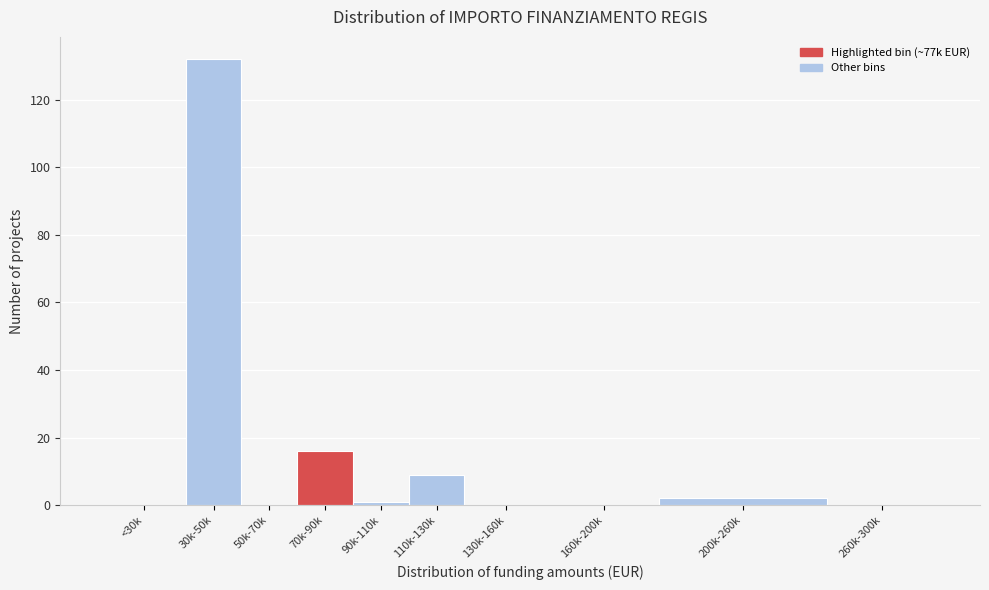

Reading left to right, extract all data points from this chart.

<30k=0	30k-50k=132	50k-70k=0	70k-90k=16	90k-110k=1	110k-130k=9	130k-160k=0	160k-200k=0	200k-260k=2	260k-300k=0